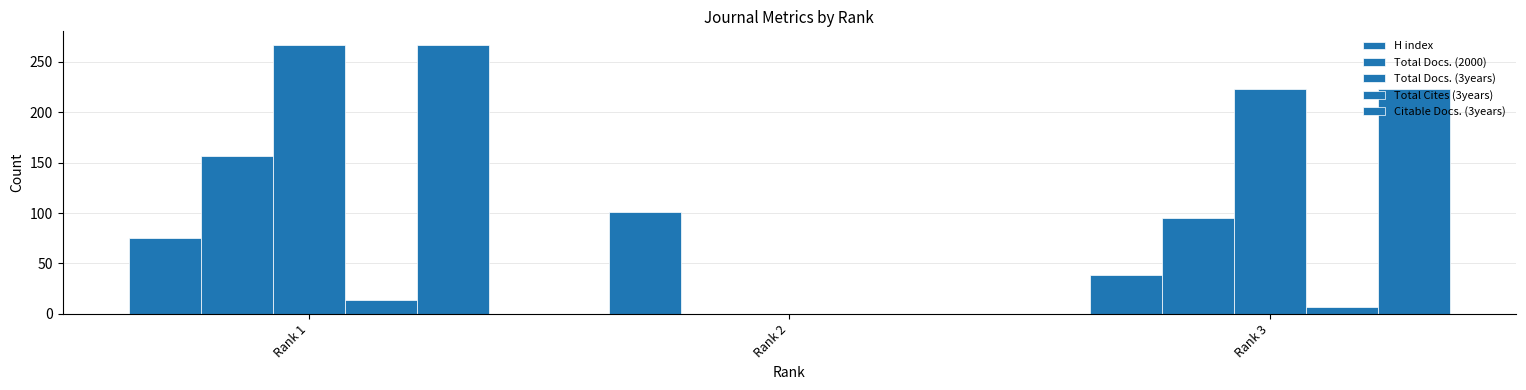

Where does the Total Docs. (2000) series first go above 95?

Rank 1